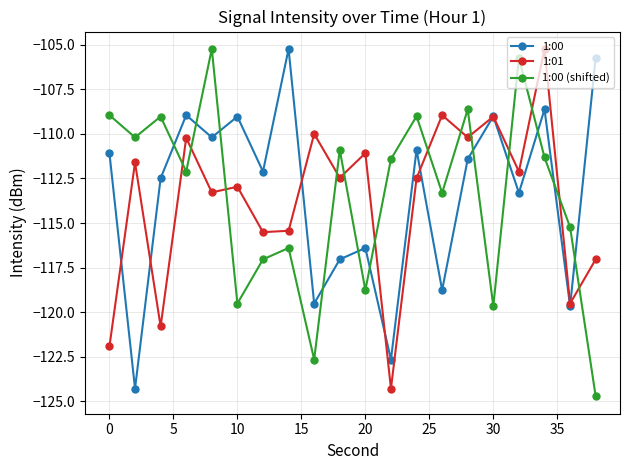

In 1:01, how many points are higher than both neighbors (excluding endpoints)?

8